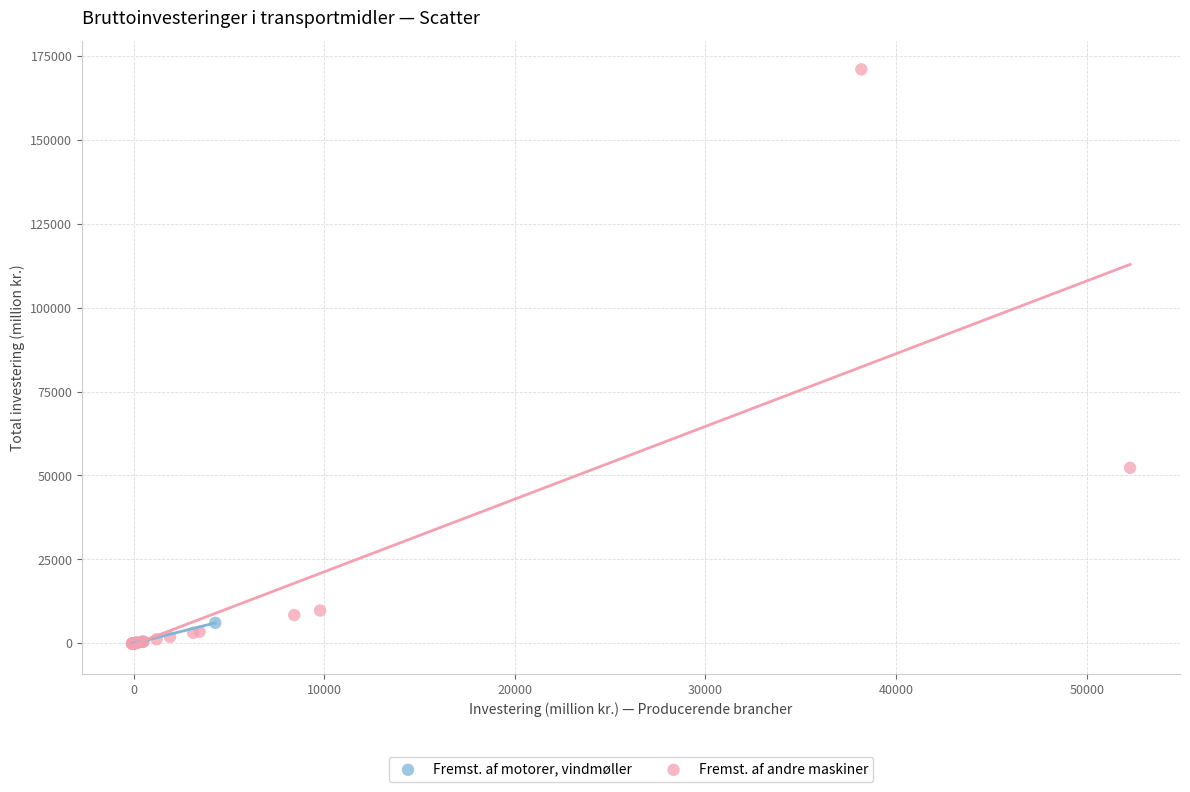

Which series contains the highest Y value?

Fremst. af andre maskiner